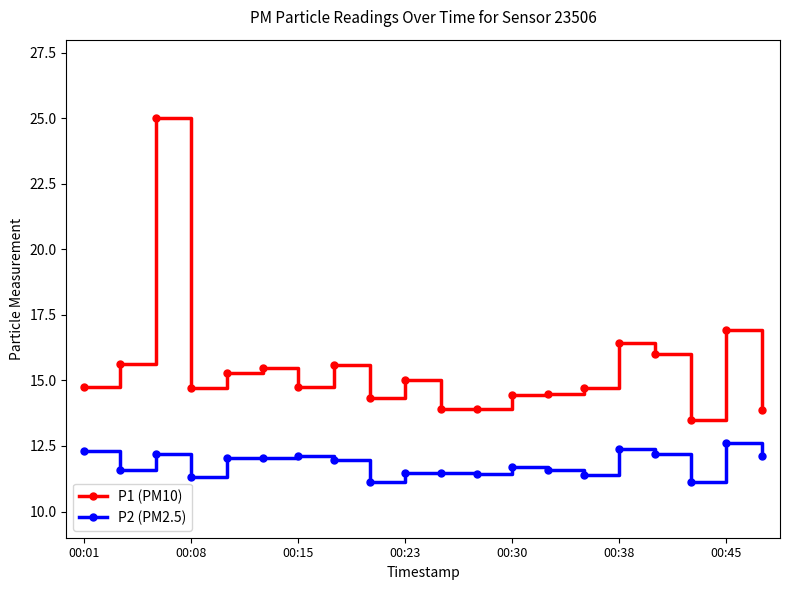

What is the maximum value for P1 (PM10)?

25.0